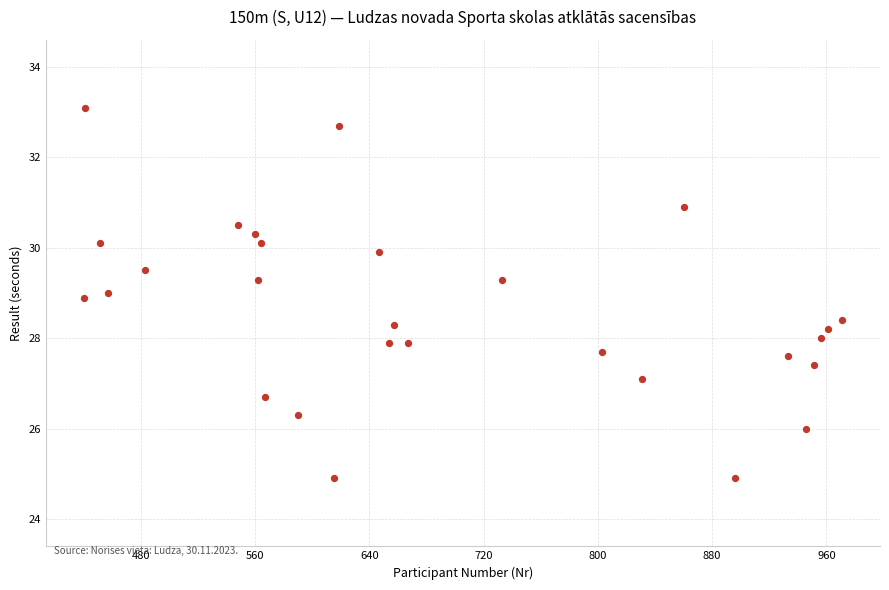

What is the range of X values (max minus min)?

531.0